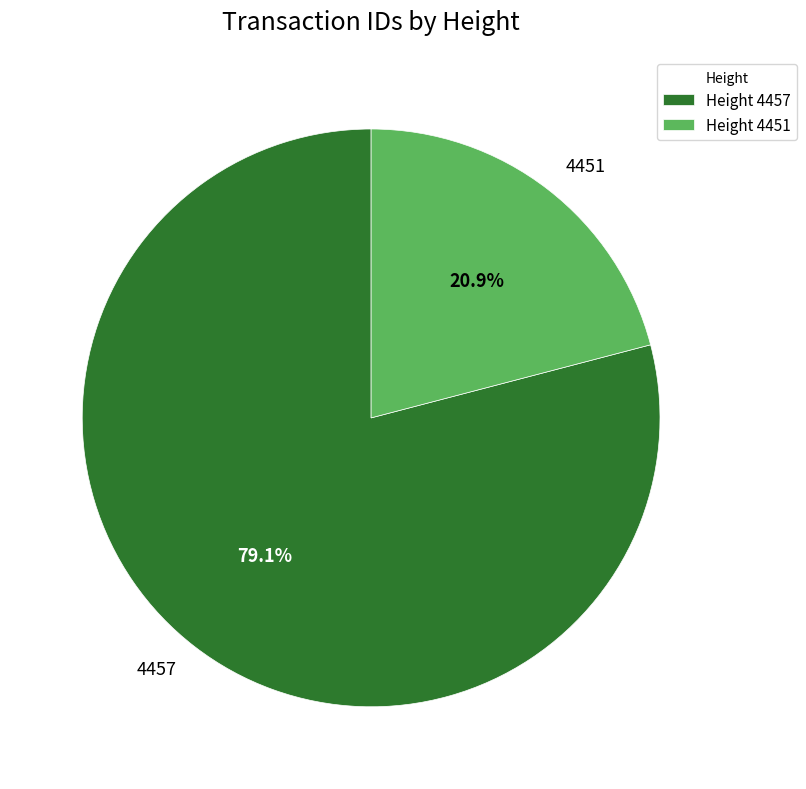

What percentage is NOT represented by 4457?

20.9%